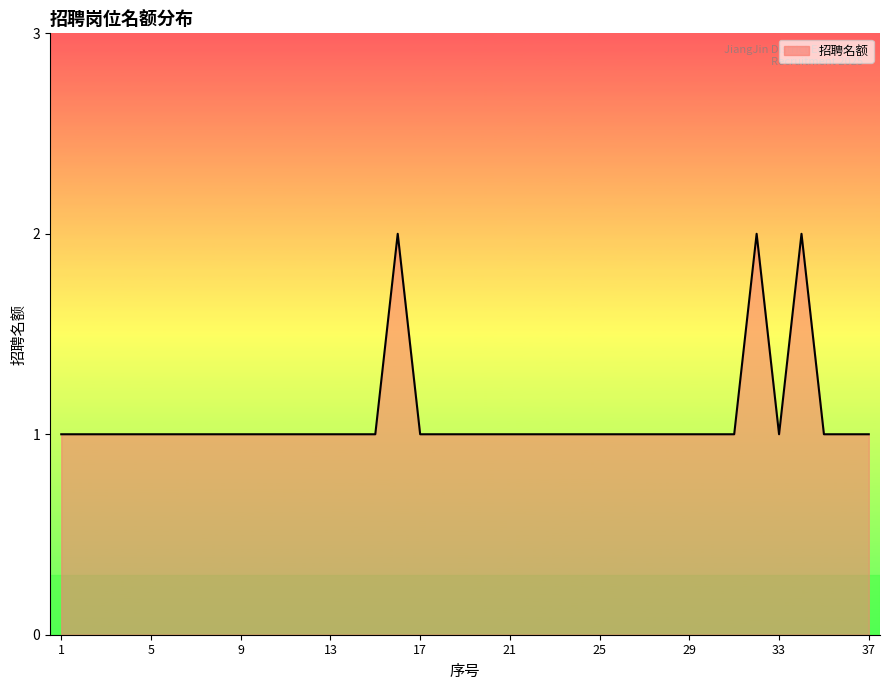

True or false: the data shows 1 at 9.

True